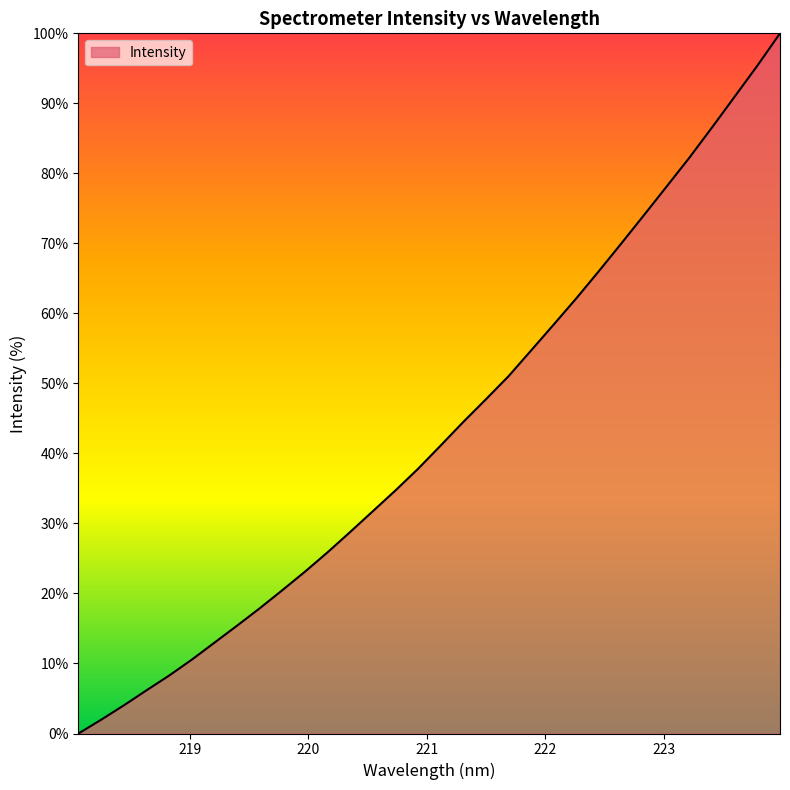

What is the difference between the maximum and minimum values?

100.0